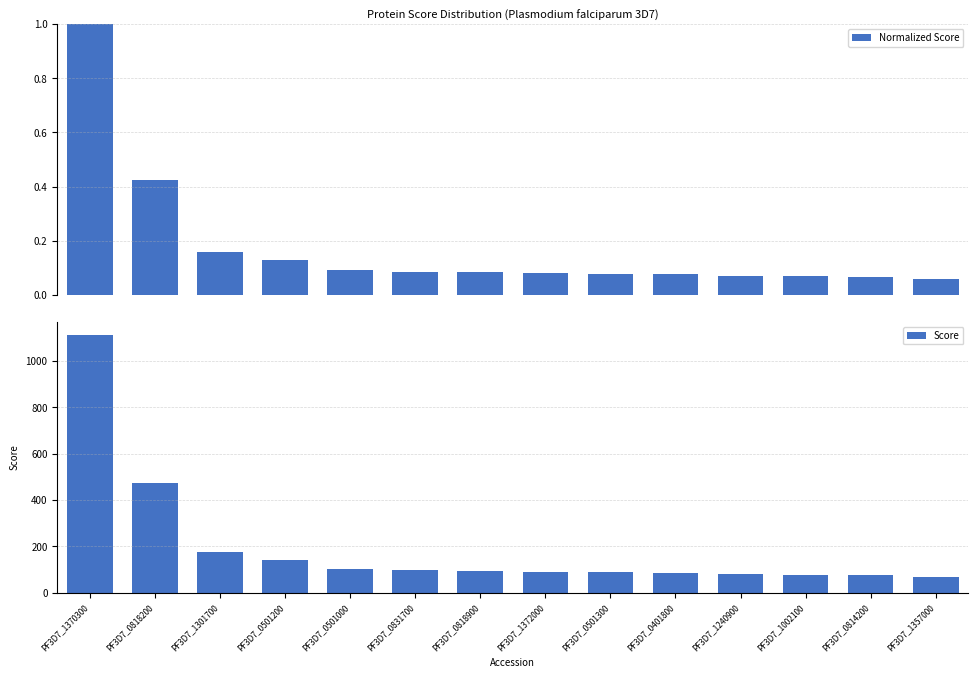

The Normalized Score series shows 0.1 at PF3D7_0501200. True or false?

False